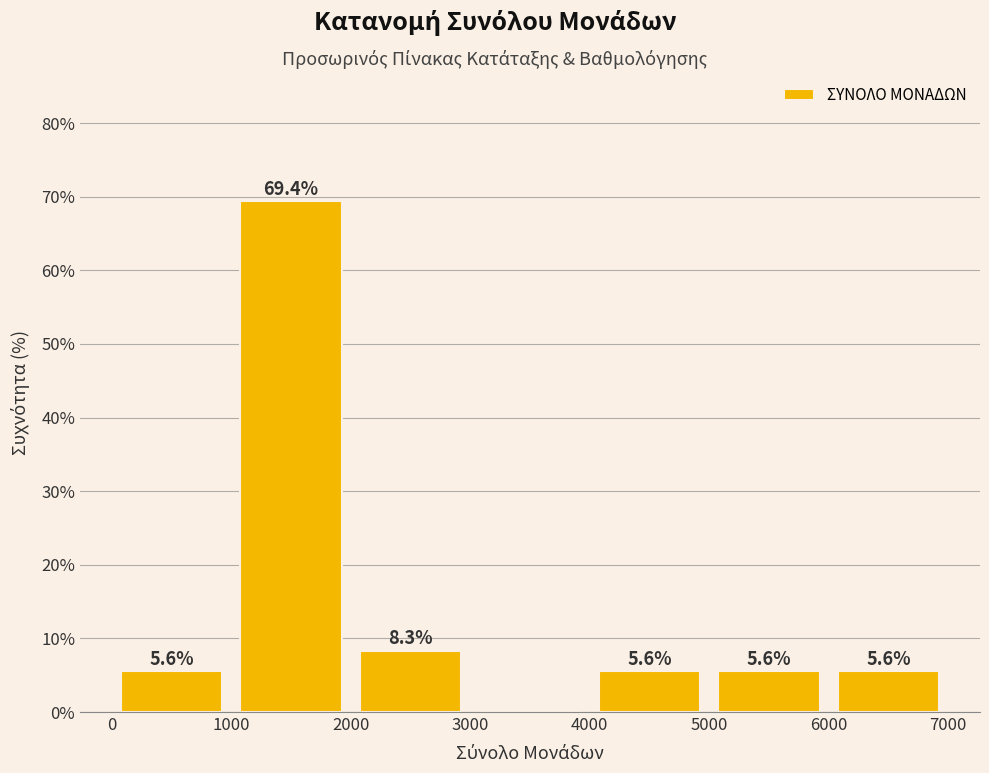

Which range on the x-axis has the tallest bar?

1000 to 2000